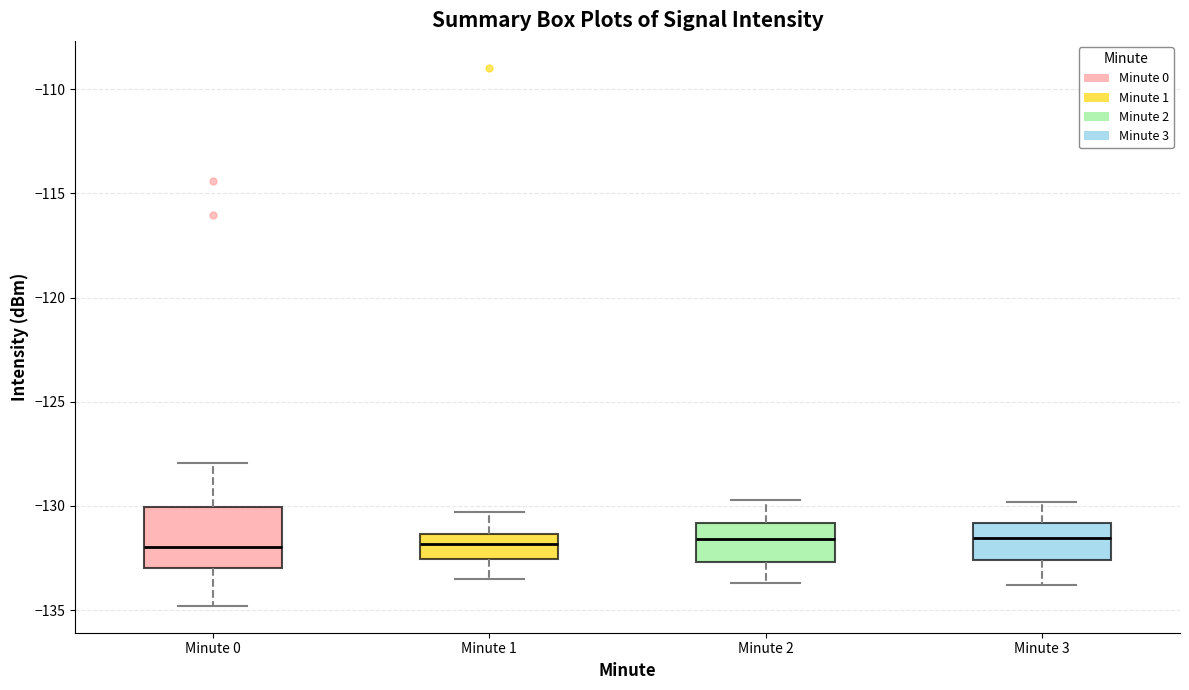

Reading left to right, transcribe this box plot: for each box, give where its median line is, the range the box spans, and where its two whiskers end, as read against the y-axis. The values are not printed on the chart, so give them approximately, as read against the axis.

Minute 0: median -132.0, box -133.0 to -130.0, whiskers -135.0 to -128.0
Minute 1: median -132.0, box -132.5 to -131.5, whiskers -133.5 to -130.5
Minute 2: median -131.5, box -132.5 to -131.0, whiskers -133.5 to -129.5
Minute 3: median -131.5, box -132.5 to -131.0, whiskers -134.0 to -130.0